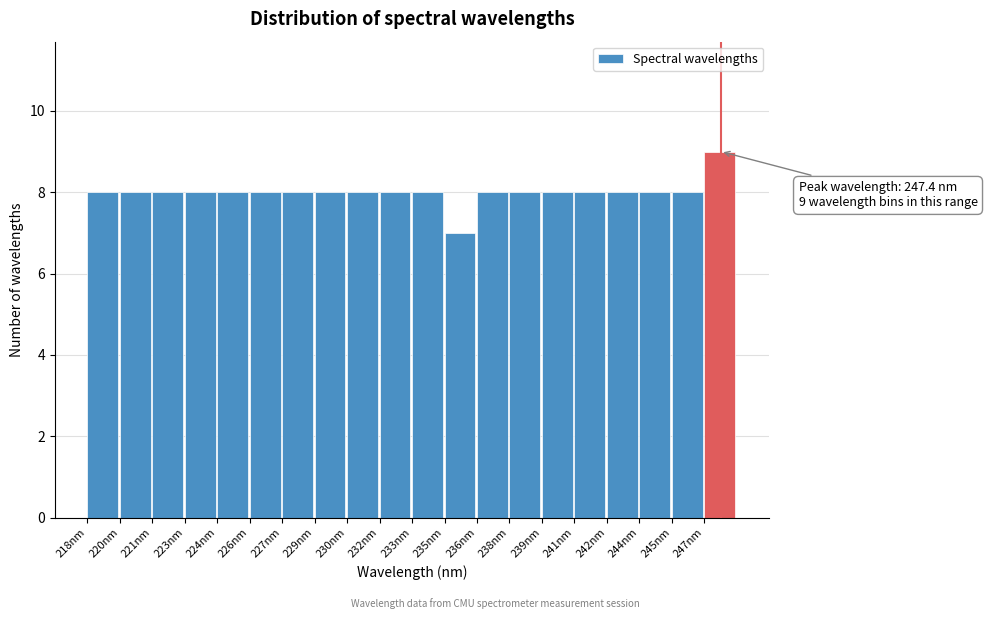

Reading right to left, transcribe all the data shown in this chart.

247nm=9	245nm=8	244nm=8	242nm=8	241nm=8	239nm=8	238nm=8	236nm=8	235nm=7	233nm=8	232nm=8	230nm=8	229nm=8	227nm=8	226nm=8	224nm=8	223nm=8	221nm=8	220nm=8	218nm=8